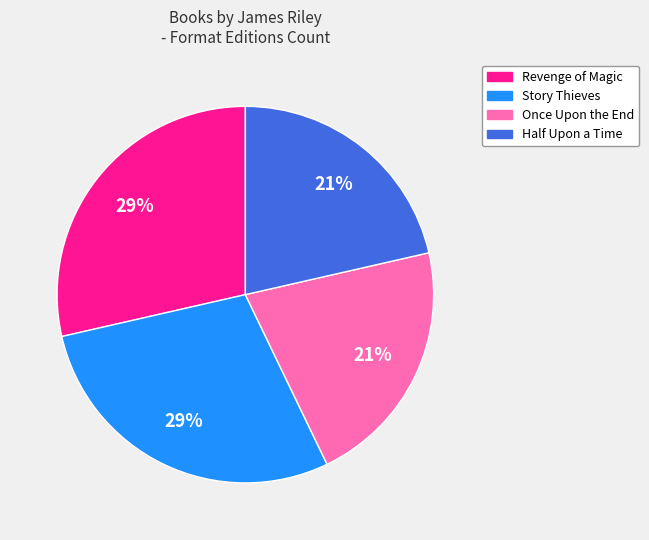

Is Revenge of Magic the majority of the pie?

No